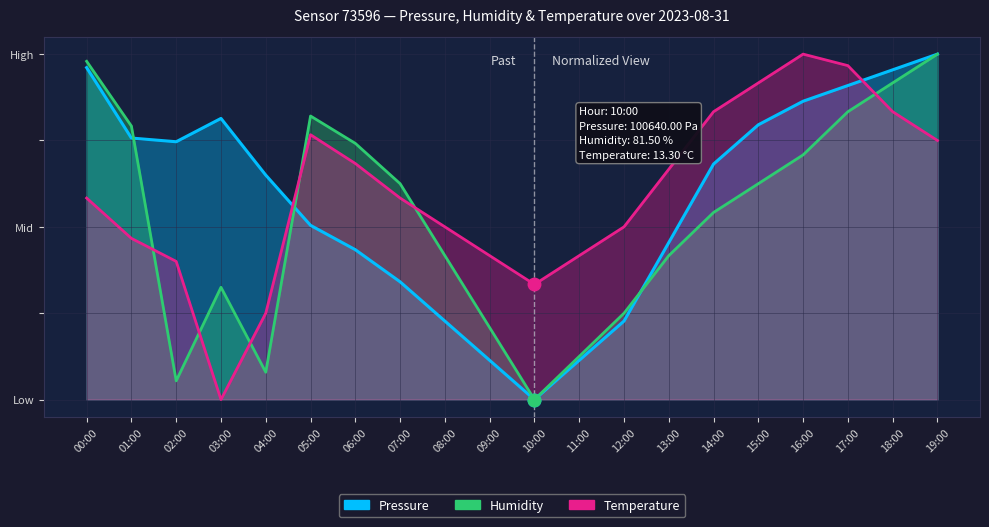

What position from the right is 06:00?

14